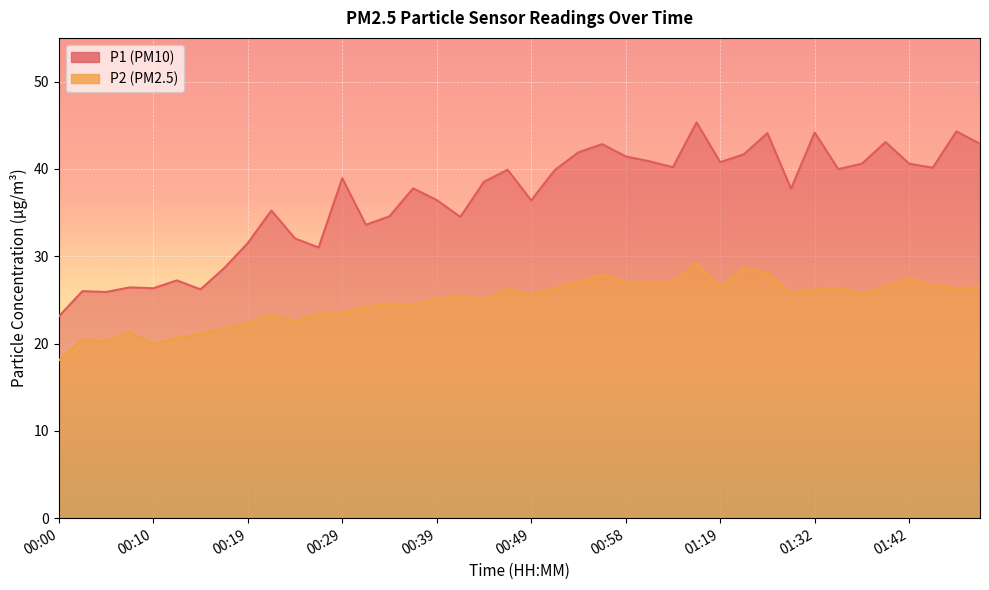

Rank the series by their average value, from lowest to highest.

P2, P1